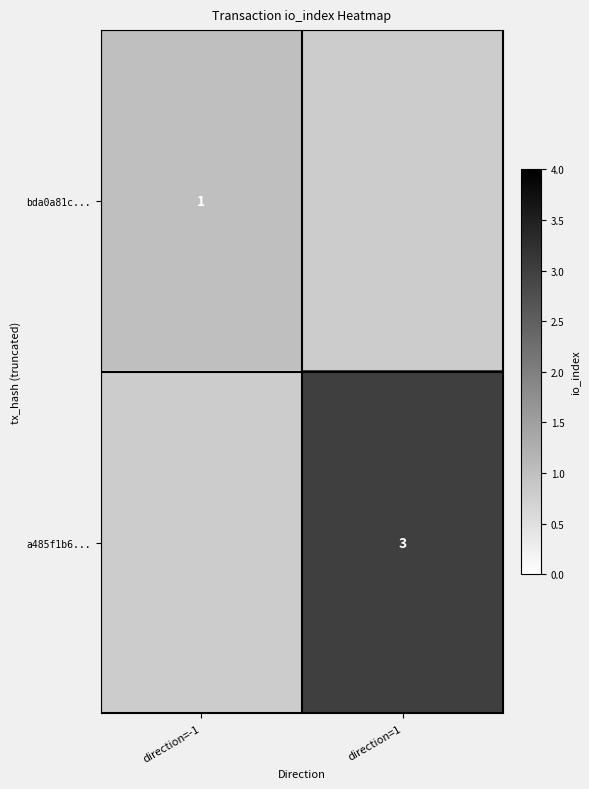

The a485f1b6... series shows 3 at direction=1. True or false?

True